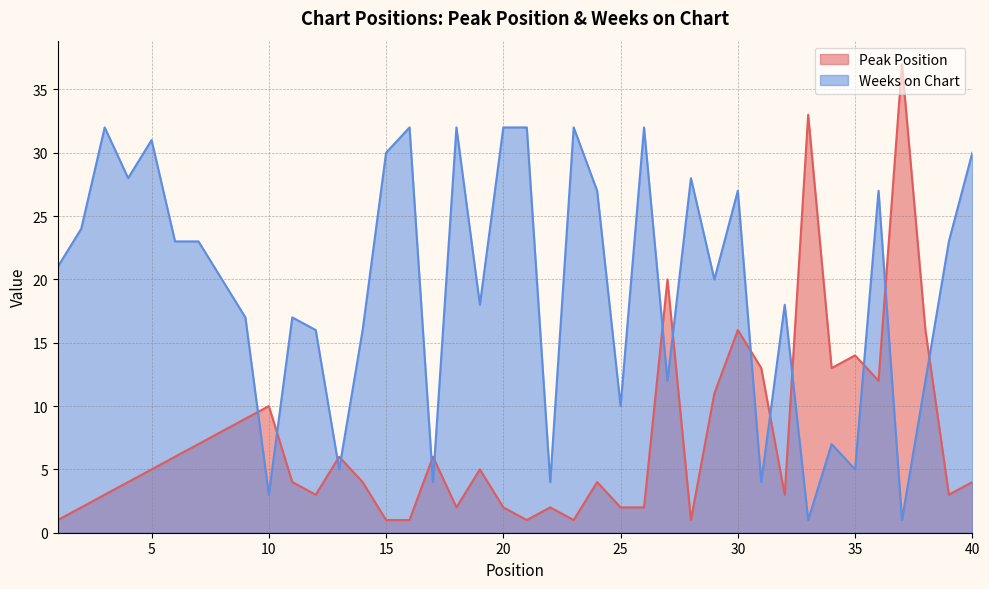

Where is Peak Position nearest to the value 19?

27